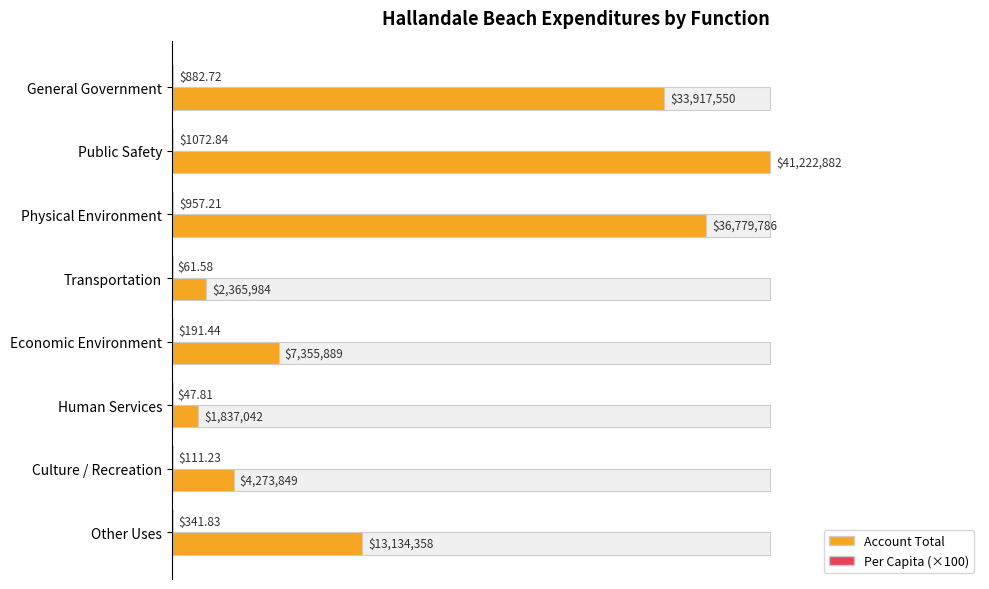

Does the chart contain any negative values?

No